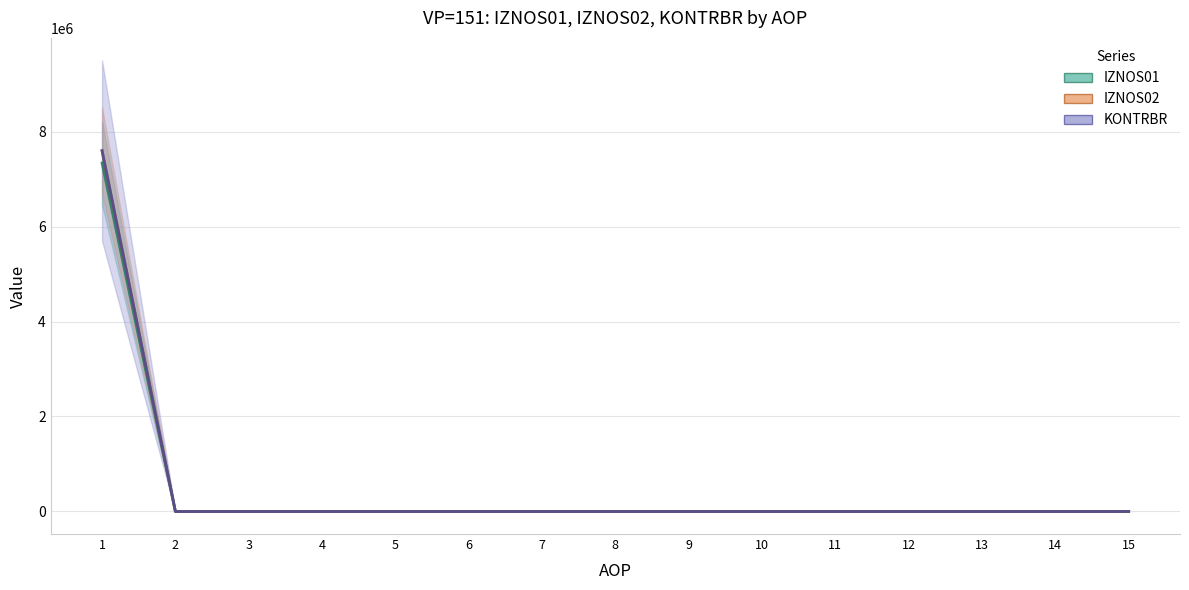

Is the value of KONTRBR (scaled) at 11 greater than the value of IZNOS01 at 3?

No